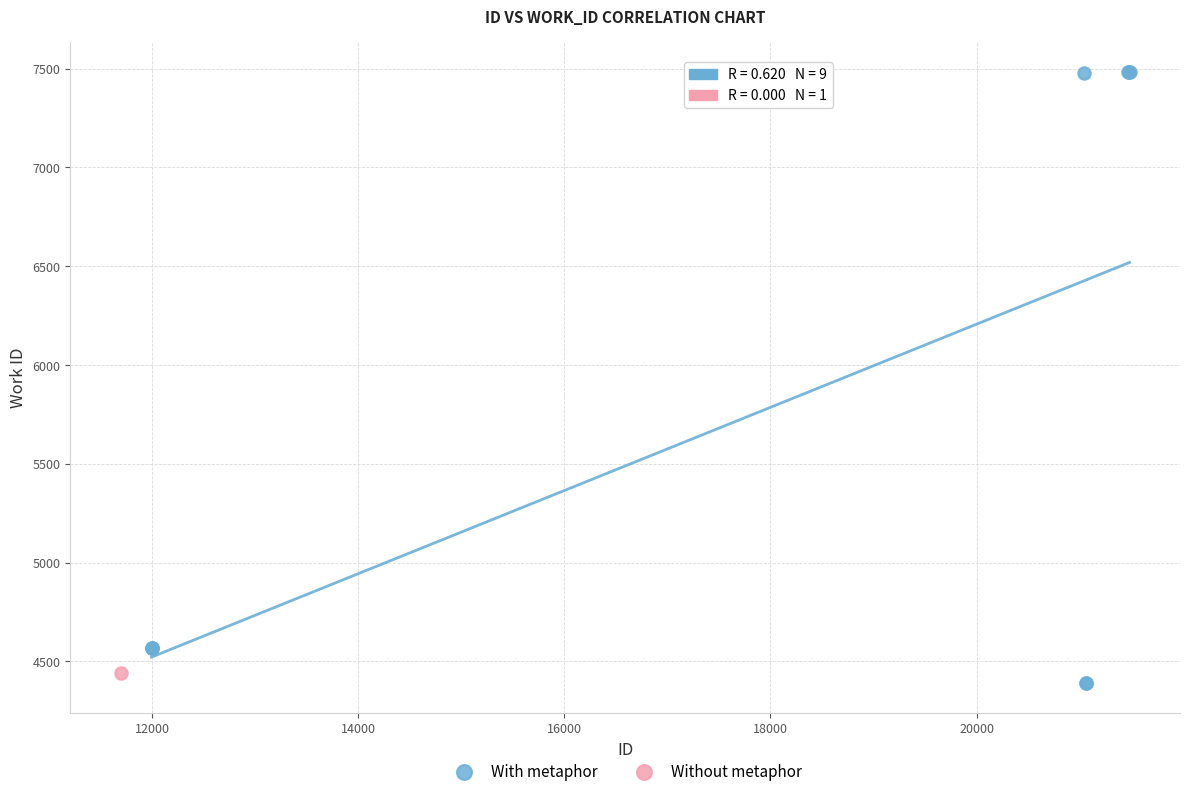

What are all the series names shown in the legend?

With metaphor, Without metaphor